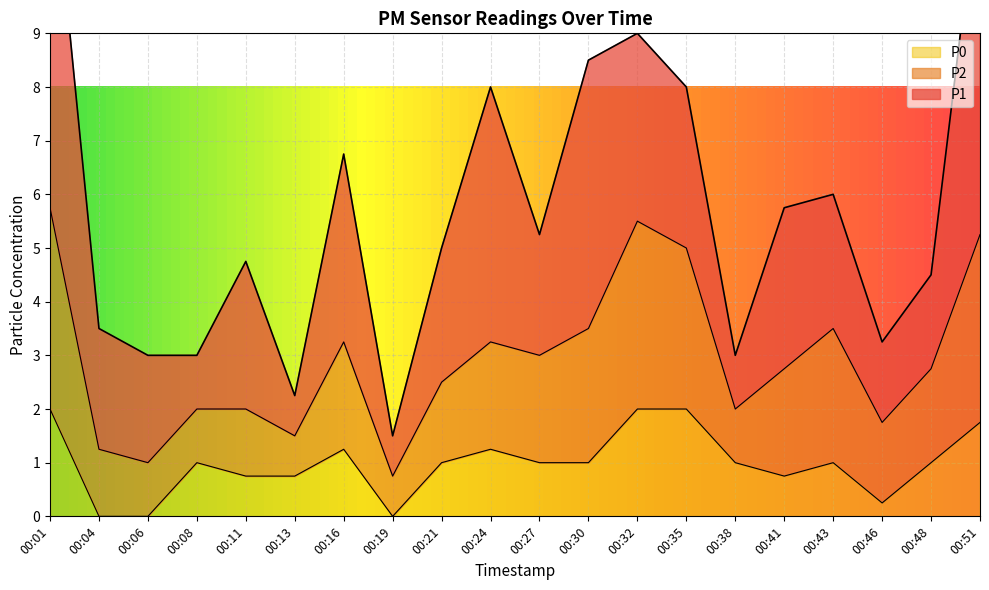

Rank the categories by P0 value from highest to lowest.

00:01, 00:32, 00:35, 00:51, 00:16, 00:24, 00:08, 00:21, 00:27, 00:30, 00:38, 00:43, 00:48, 00:11, 00:13, 00:41, 00:46, 00:04, 00:06, 00:19